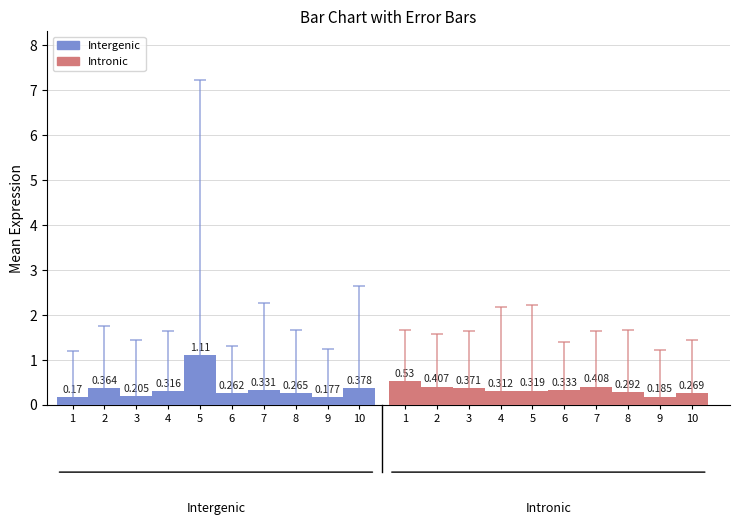

Where is Intronic nearest to the value 0?

9